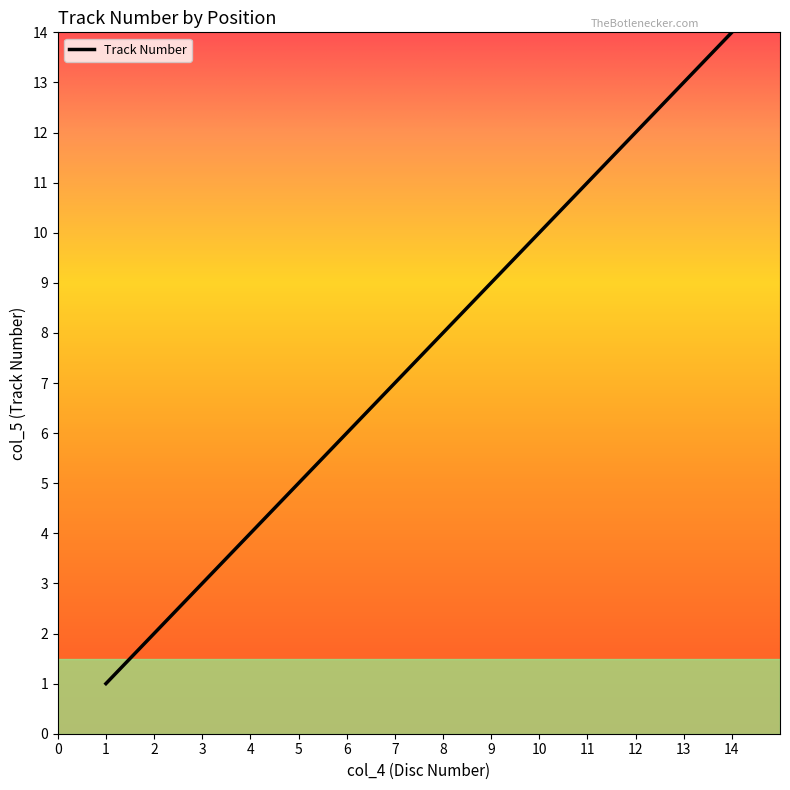

At which label is the value closest to 7?

7